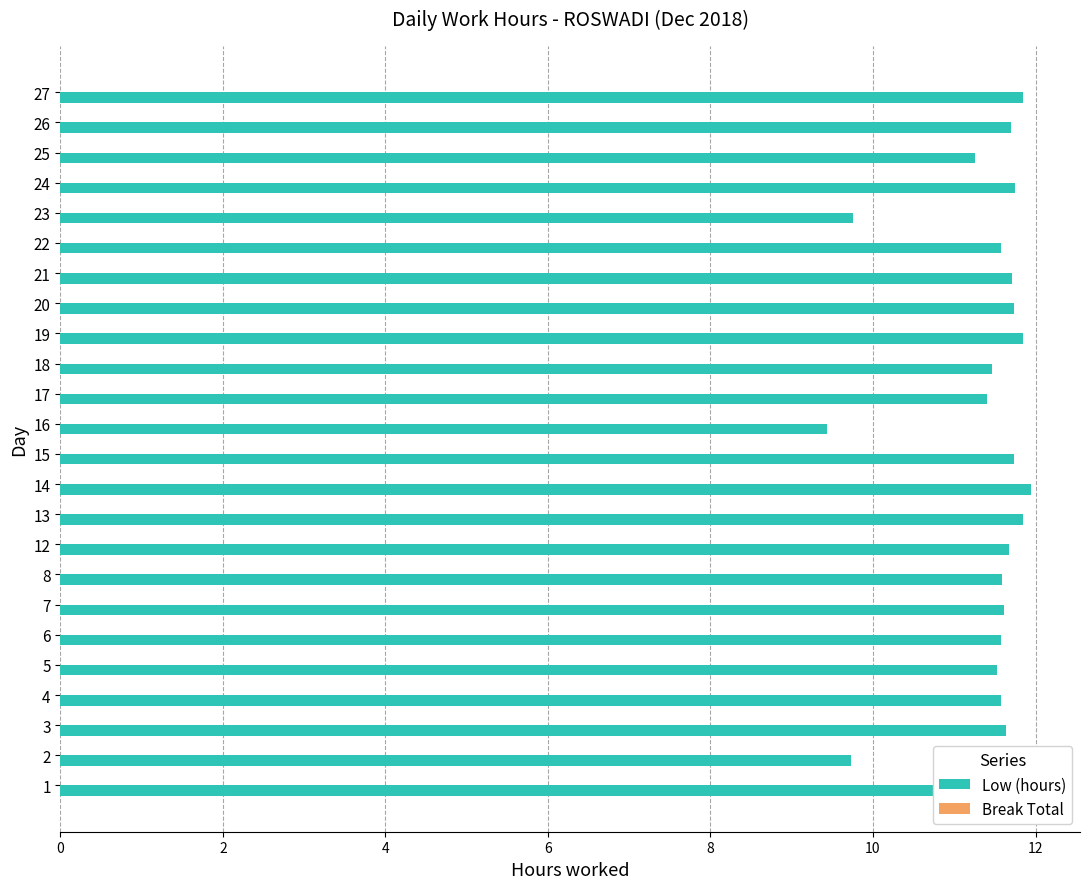

What is the approximate value at 3?

11.6